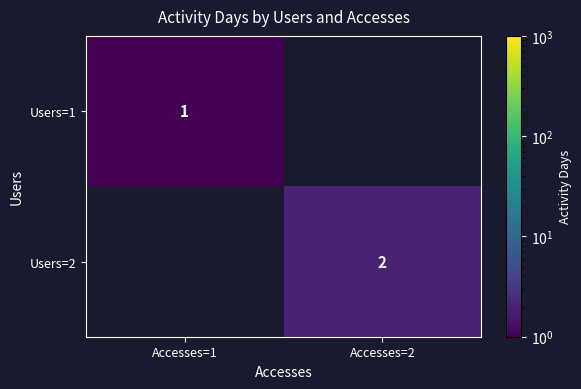

The value of Users=2 at Accesses=2 is 3. True or false?

False